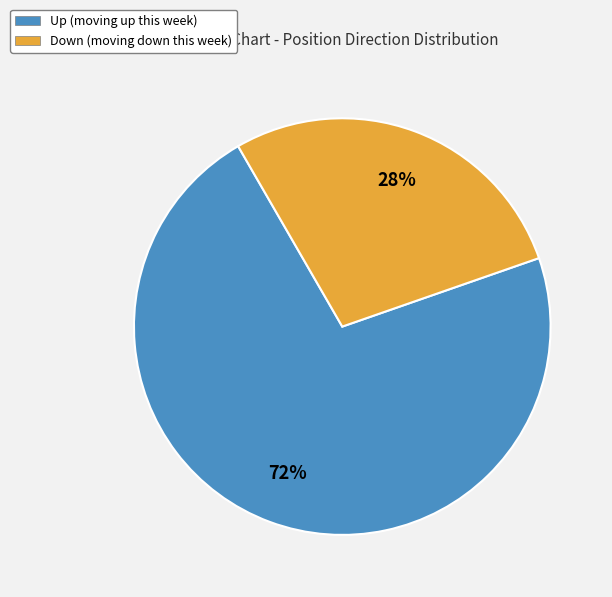

What percentage is the Down slice, to the nearest percent?

28%